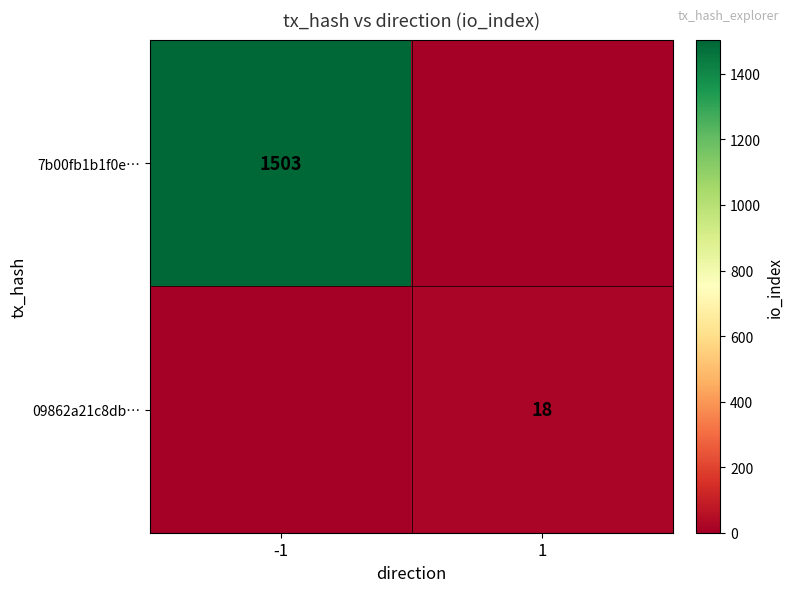

Is it true that 09862a21c8db… equals 18 at 1?

True